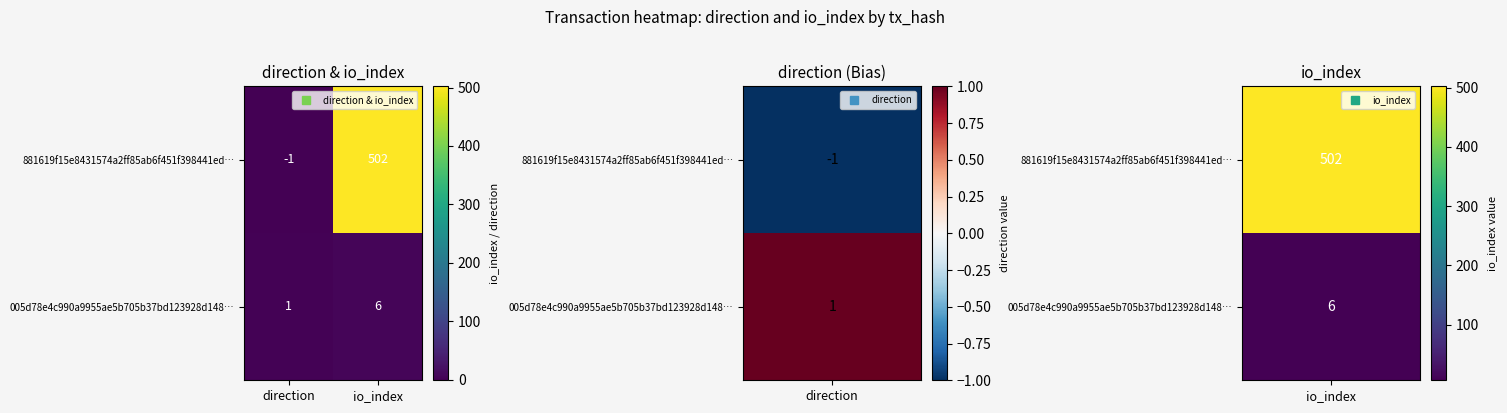

Reading right to left, what are all the values shown in this chart?

881619f15e8431574a2ff85ab6f451f398441ed…: io_index=502	direction=-1
005d78e4c990a9955ae5b705b37bd123928d148…: io_index=6	direction=1